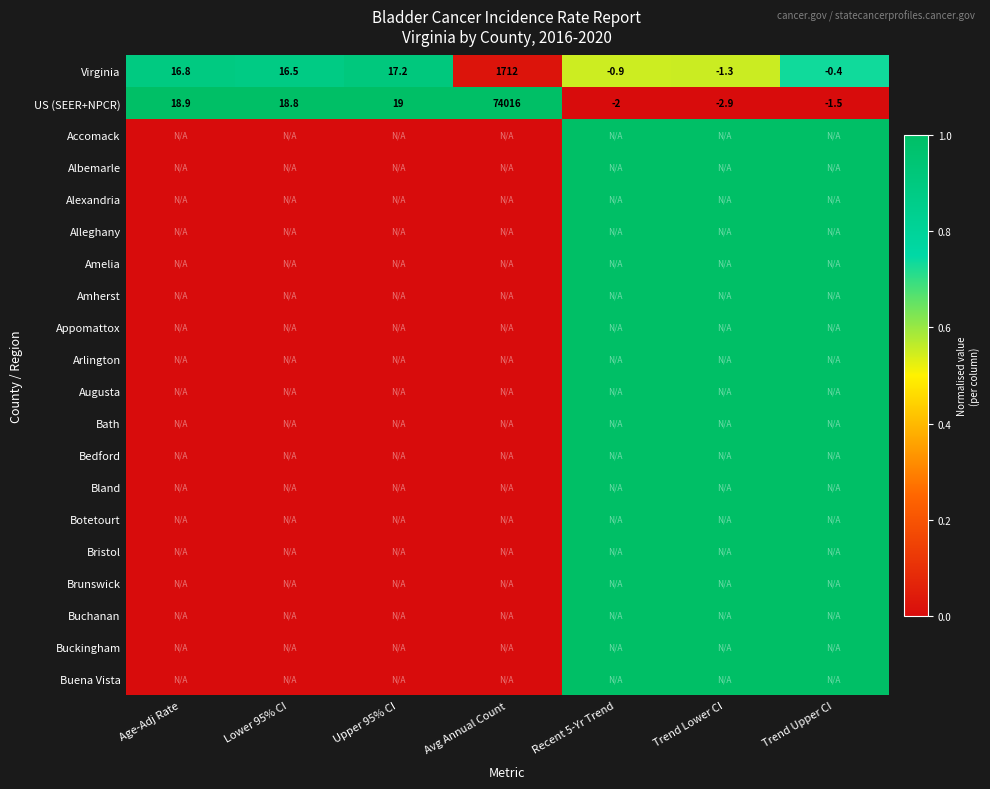

At which label is US (SEER+NPCR) closest to 37006?

Upper 95% CI